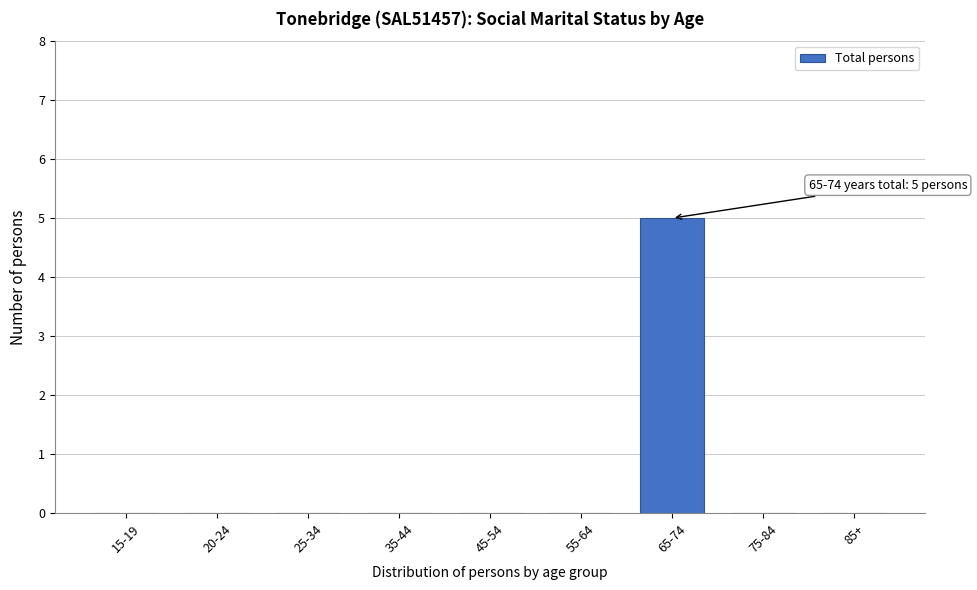

Reading left to right, extract all data points from this chart.

15-19=0	20-24=0	25-34=0	35-44=0	45-54=0	55-64=0	65-74=5	75-84=0	85+=0